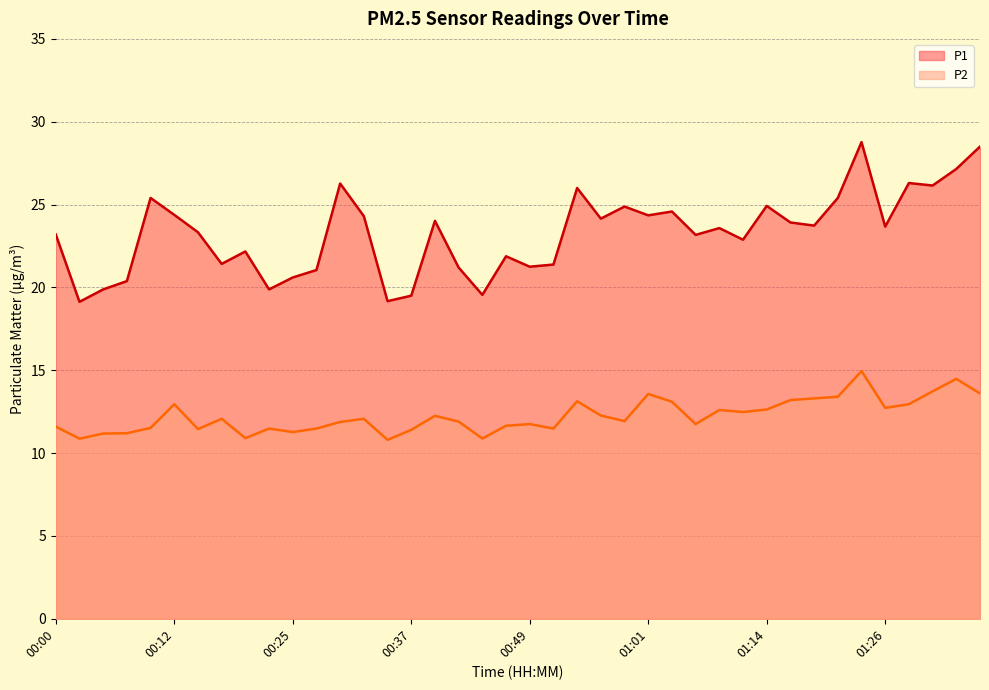

Reading left to right, list all the values displayed in this chart.

P1: 23.2	19.1	19.9	20.4	25.4	24.4	23.3	21.4	22.2	19.9	20.6	21.1	26.3	24.3	19.2	19.5	24.0	21.2	19.6	21.9	21.2	21.4	26.0	24.1	24.9	24.4	24.6	23.2	23.6	22.9	24.9	23.9	23.7	25.4	28.8	23.7	26.3	26.1	27.1	28.5
P2: 11.6	10.9	11.2	11.2	11.5	12.9	11.4	12.1	10.9	11.5	11.3	11.5	11.9	12.1	10.8	11.4	12.2	11.9	10.9	11.7	11.8	11.5	13.1	12.3	11.9	13.6	13.1	11.8	12.6	12.5	12.6	13.2	13.3	13.4	14.9	12.7	12.9	13.7	14.5	13.6